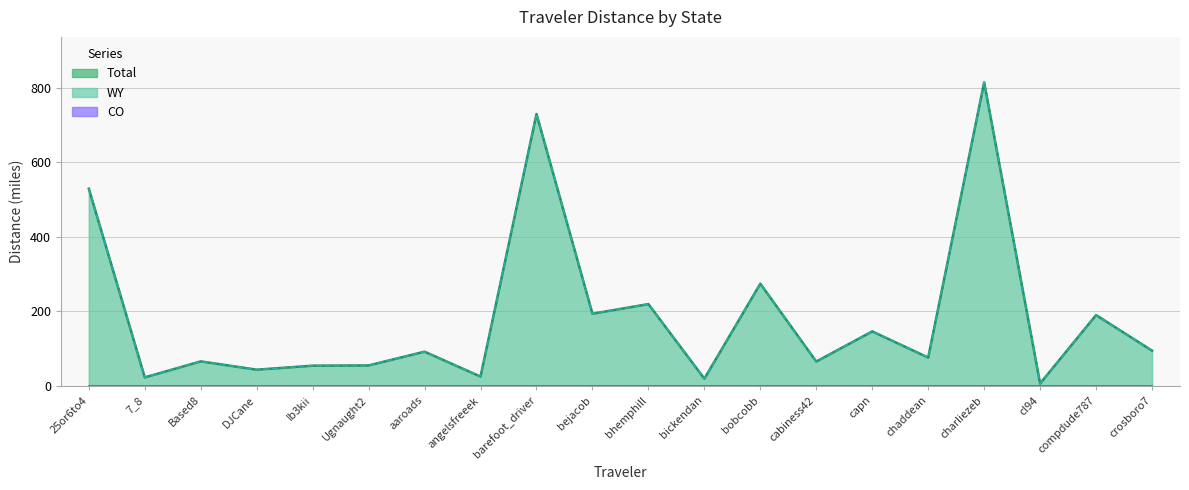

Does the chart display data point markers on the line(s)?

No